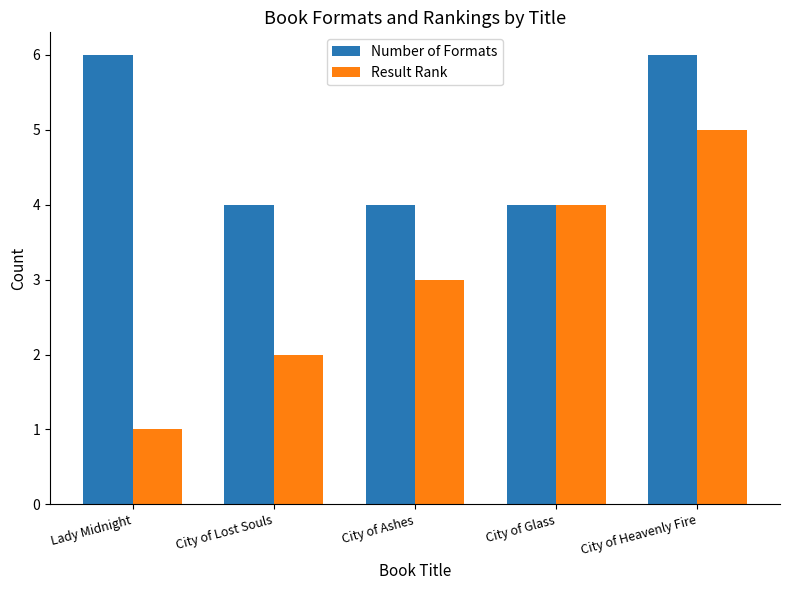

At Lady Midnight, list the series in order from largest to smallest.

Number of Formats, Result Rank